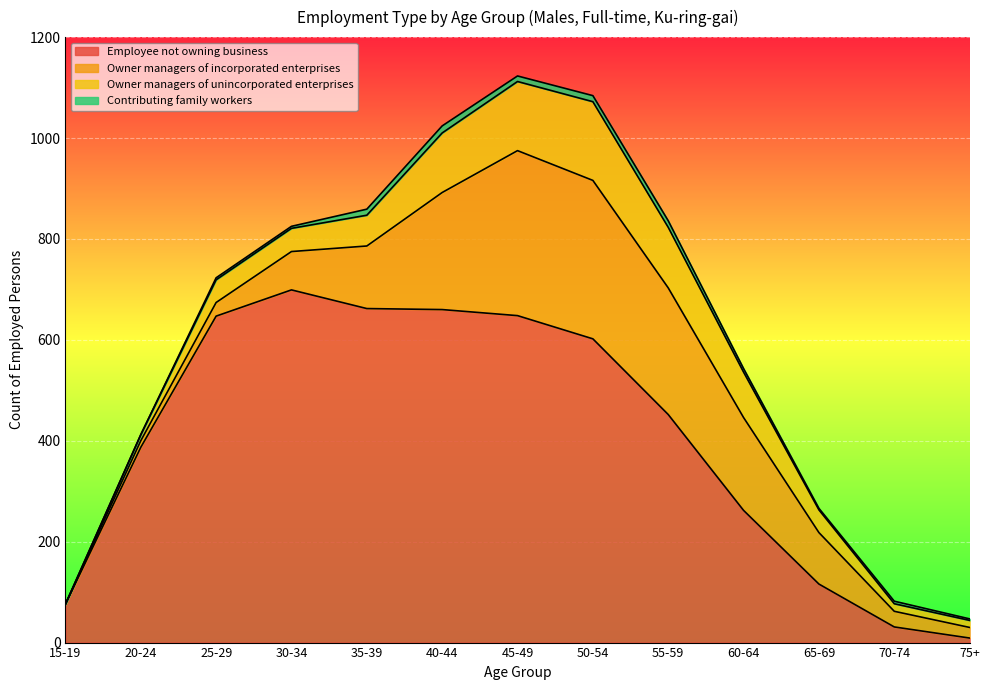

Which label corresponds to the smallest value in the chart?

15-19